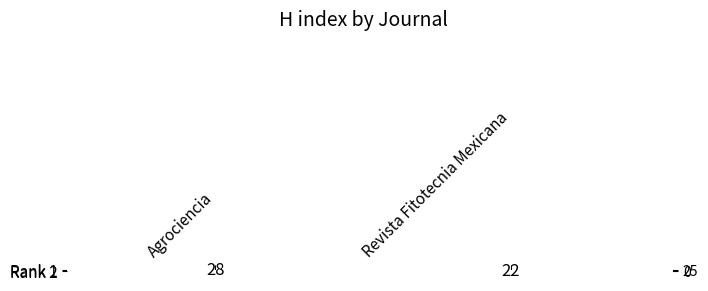

The Rank 1 series shows 19 at Agrociencia. True or false?

False